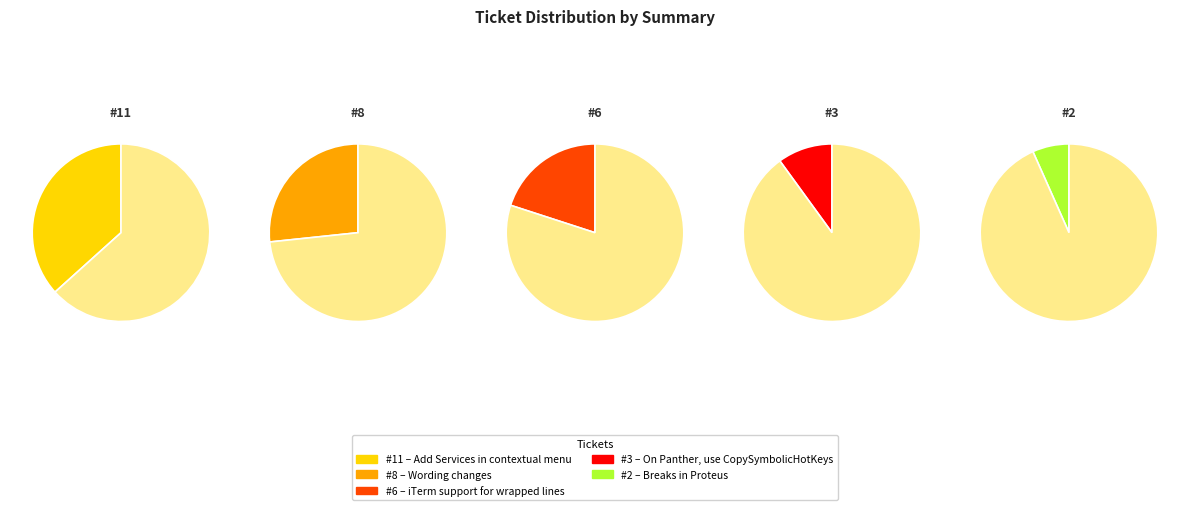

Which slice is the largest?

Add Services in contextual menu